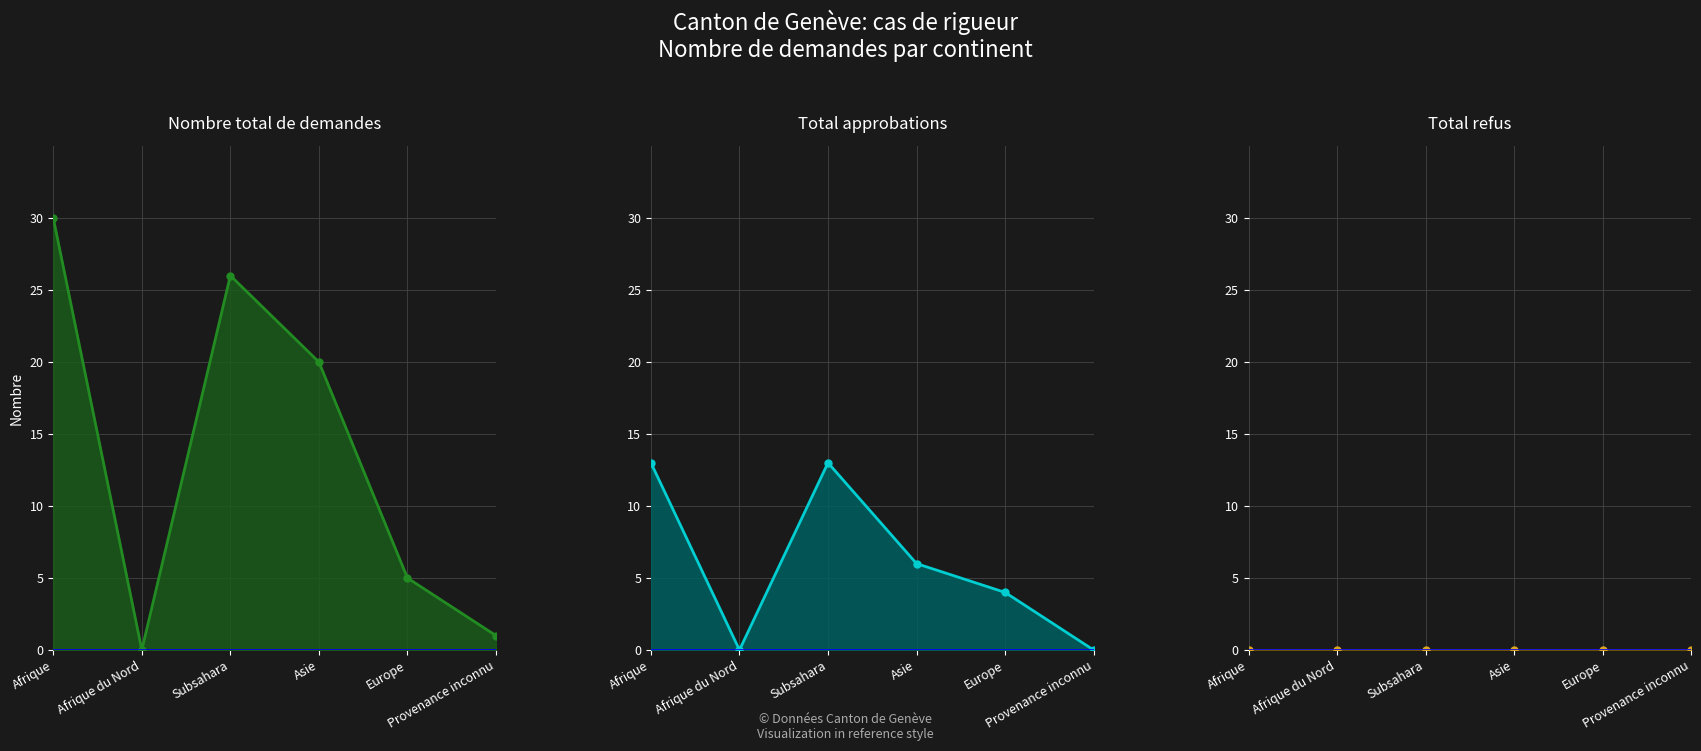

Rank the series at Afrique du Nord from highest to lowest value.

Nombre total de demandes line, Total approbations line, Total refus line